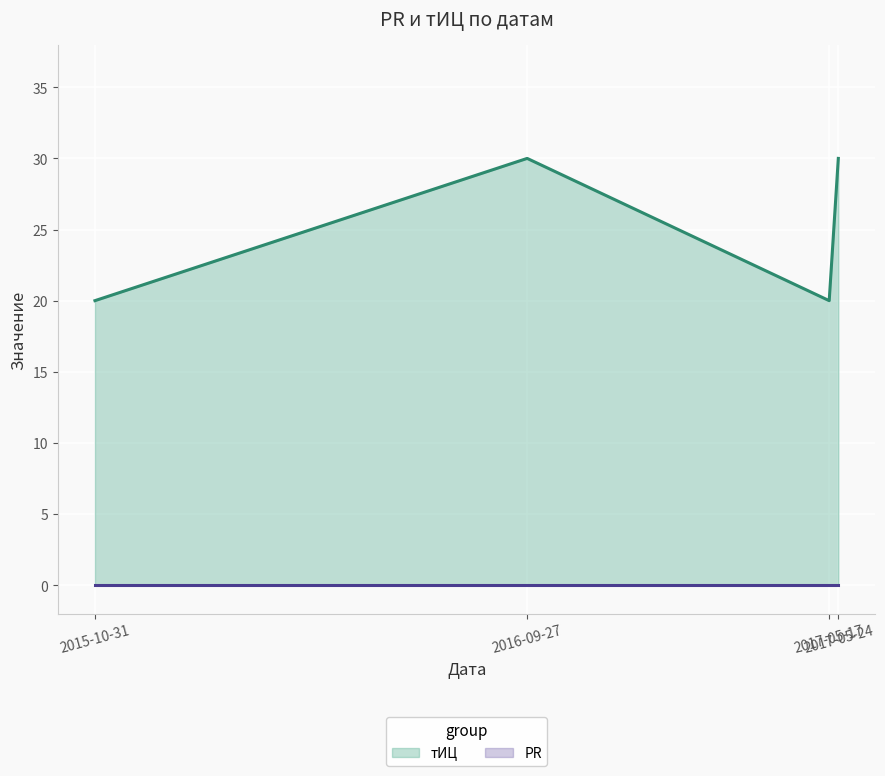

At which label does тИЦ (base) reach its minimum?

2015-10-31